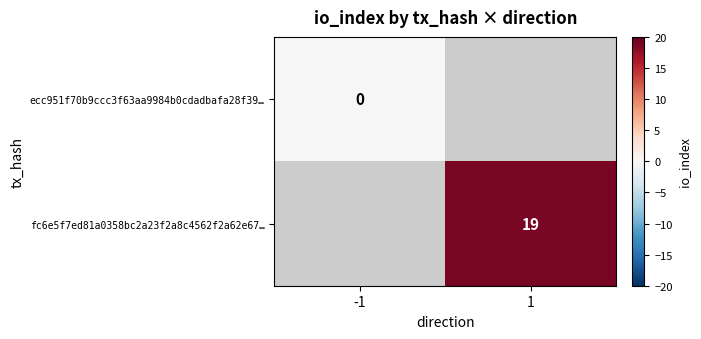

The fc6e5f7ed81a0358bc2a23f2a8c4562f2a62e67… series shows 19 at 1. True or false?

True